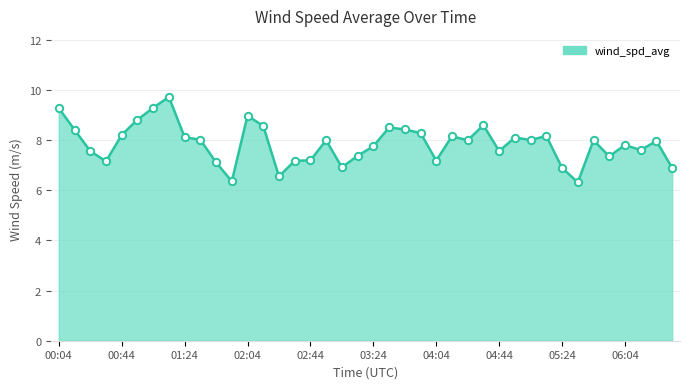

What is the difference between the maximum and minimum values?

3.4